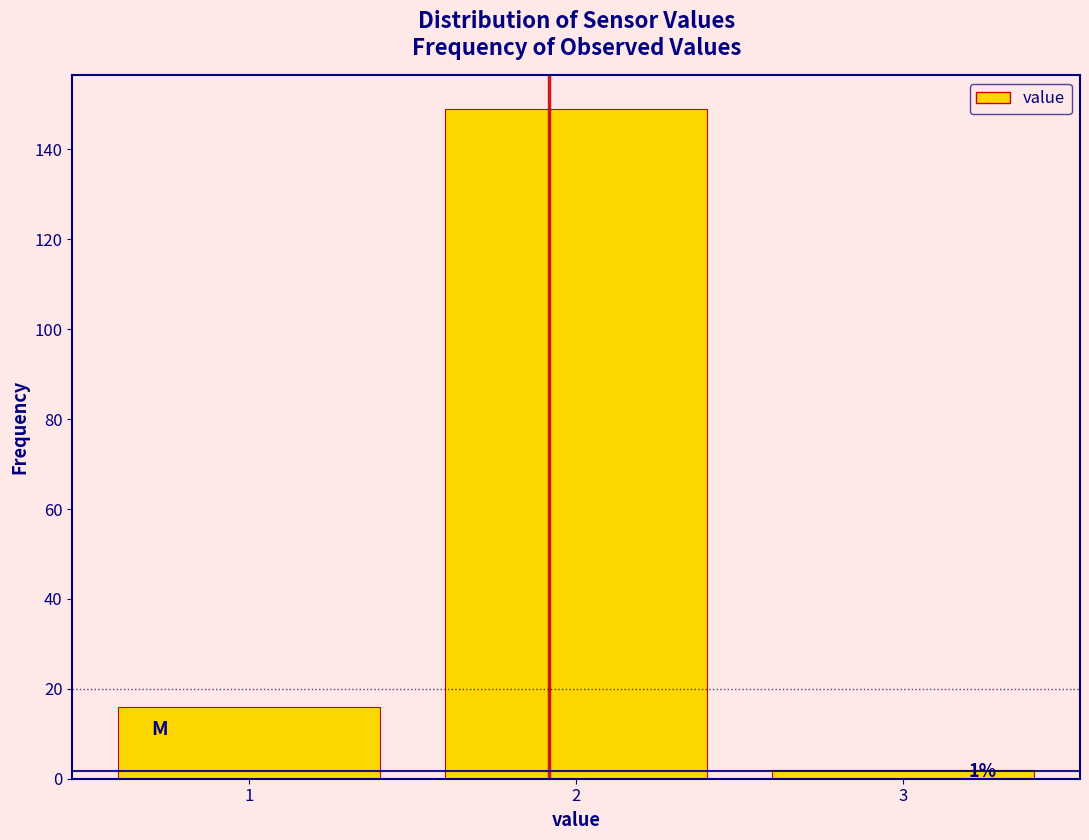

Reading right to left, list all the values displayed in this chart.

2	149	16